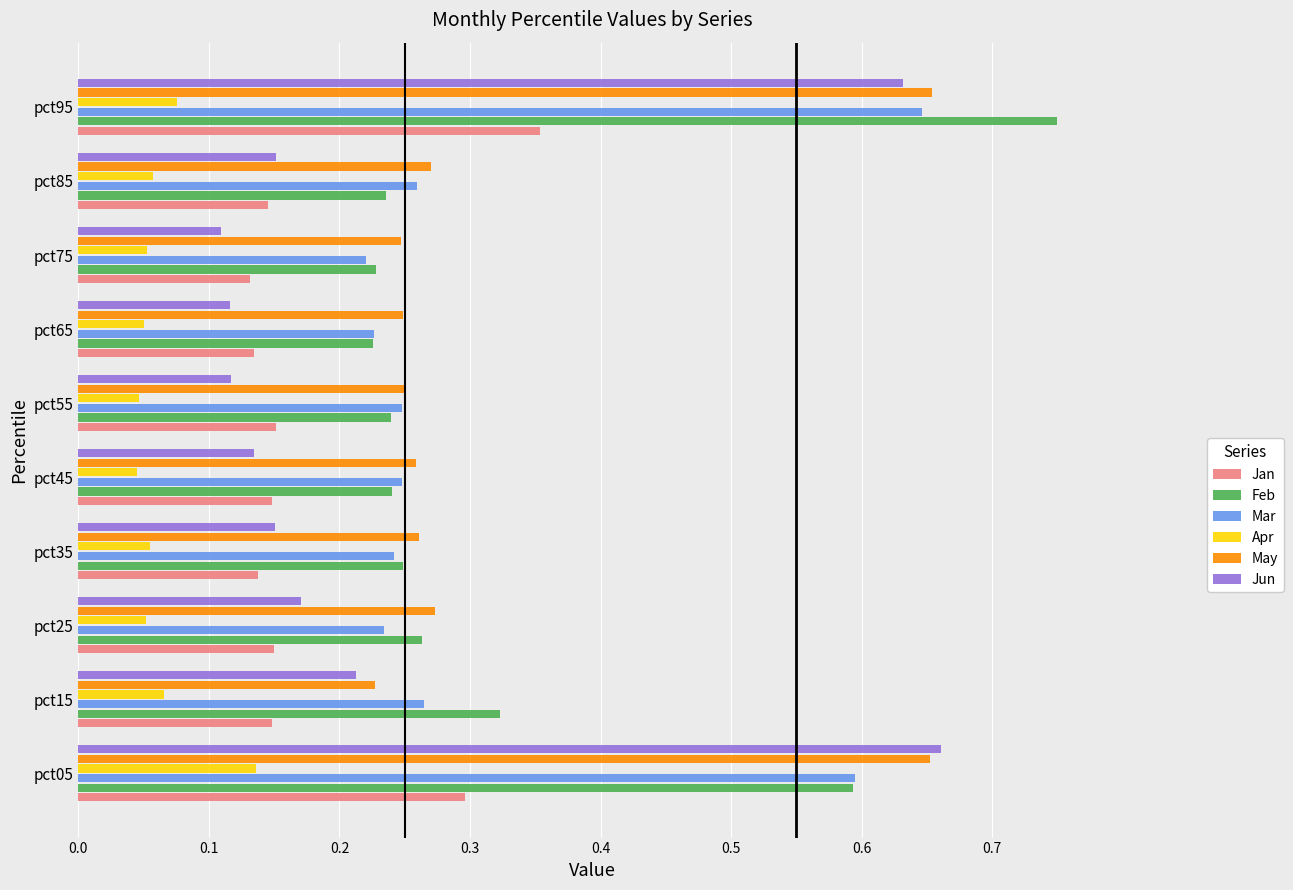

True or false: Mar has a value of 0.4 at pct15.

False